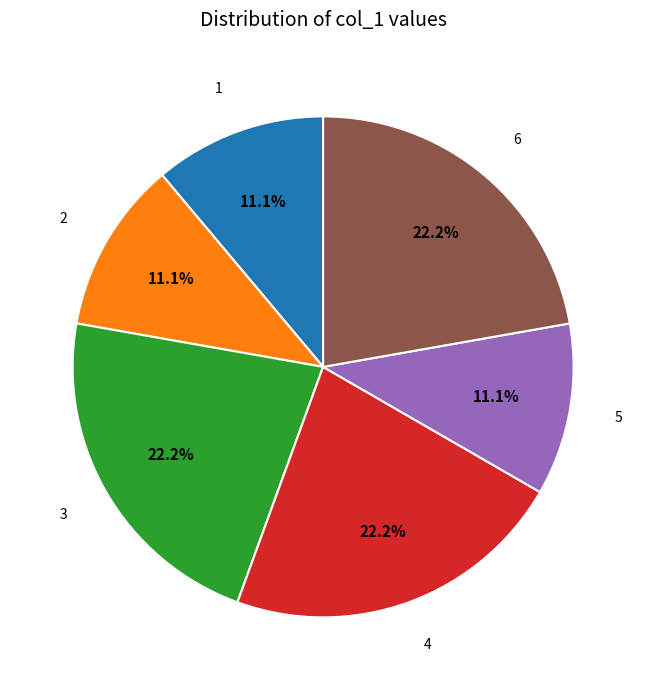

How many segments does this pie chart have?

6